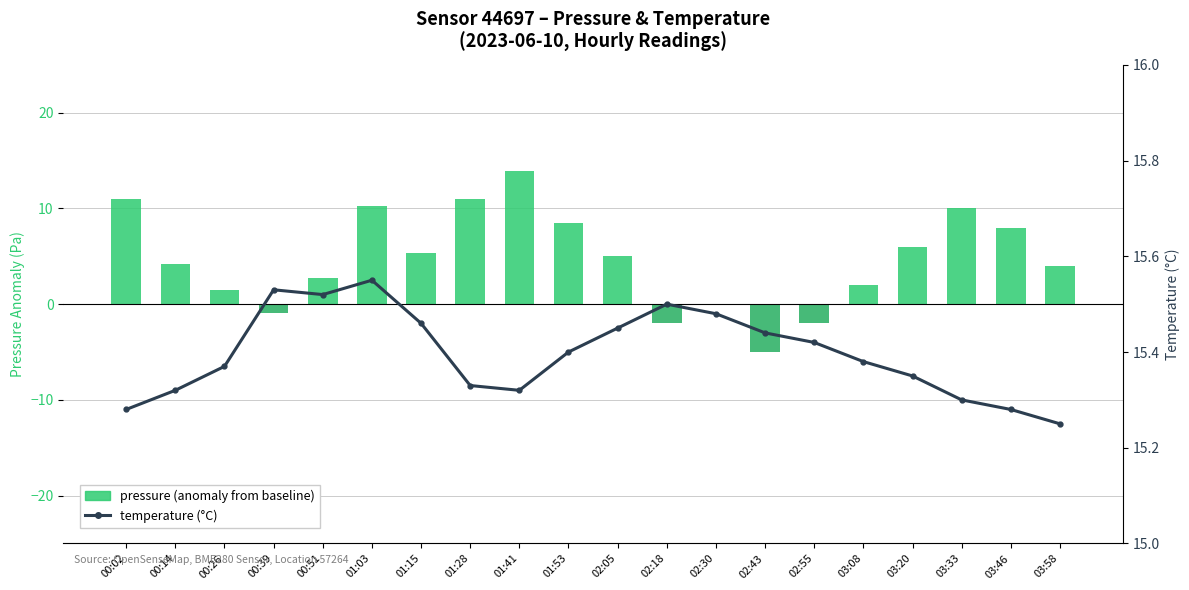

Between 01:41 and 03:20, which series saw the biggest shift?

pressure (anomaly from baseline)